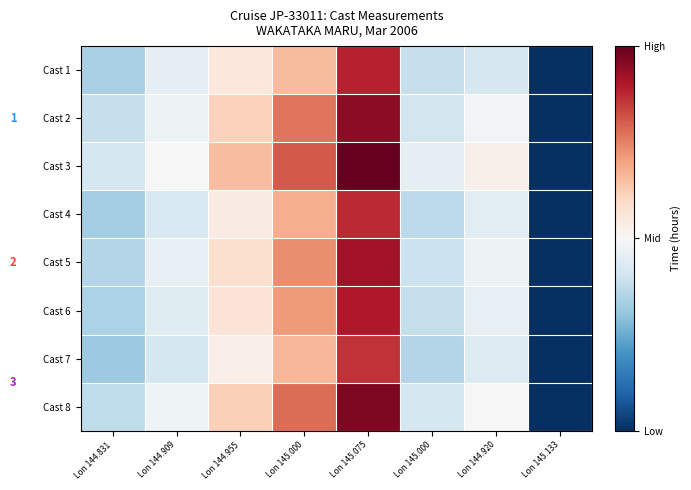

How many values in Cast 2 are above zero?

7